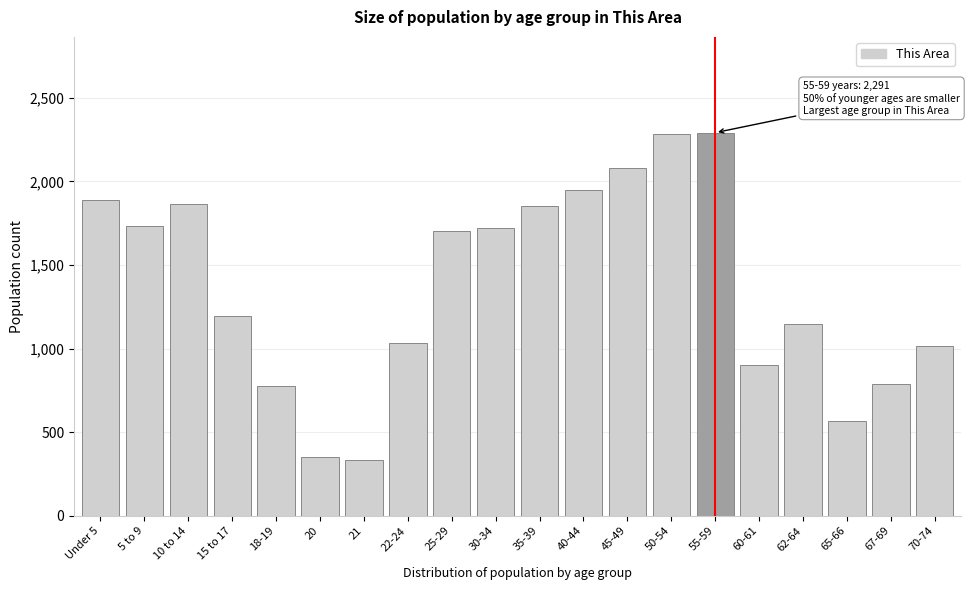

What is the label of the 11th bar from the right?

30-34